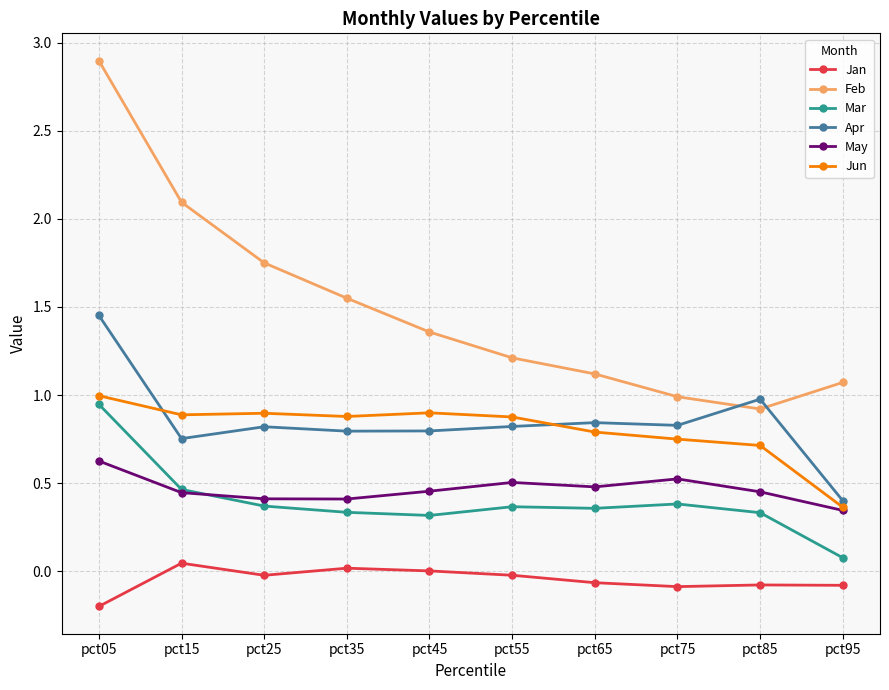

At which category is the sum across all series the highest?

pct05